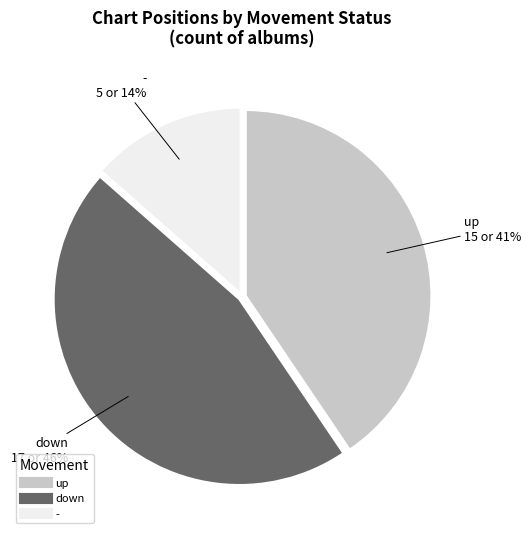

Which has a higher value, up or down?

down